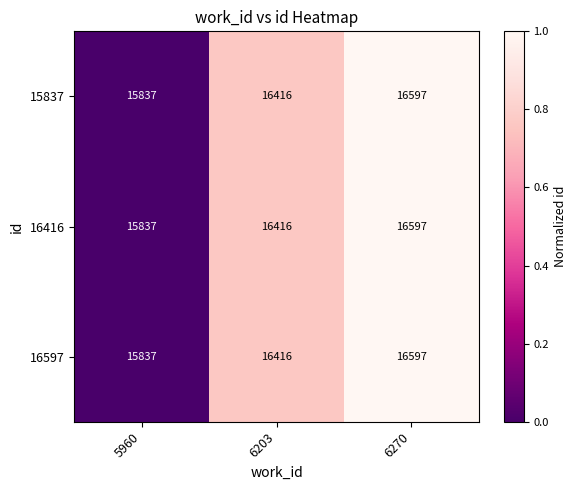

Which category has the lowest value across all series?

5960